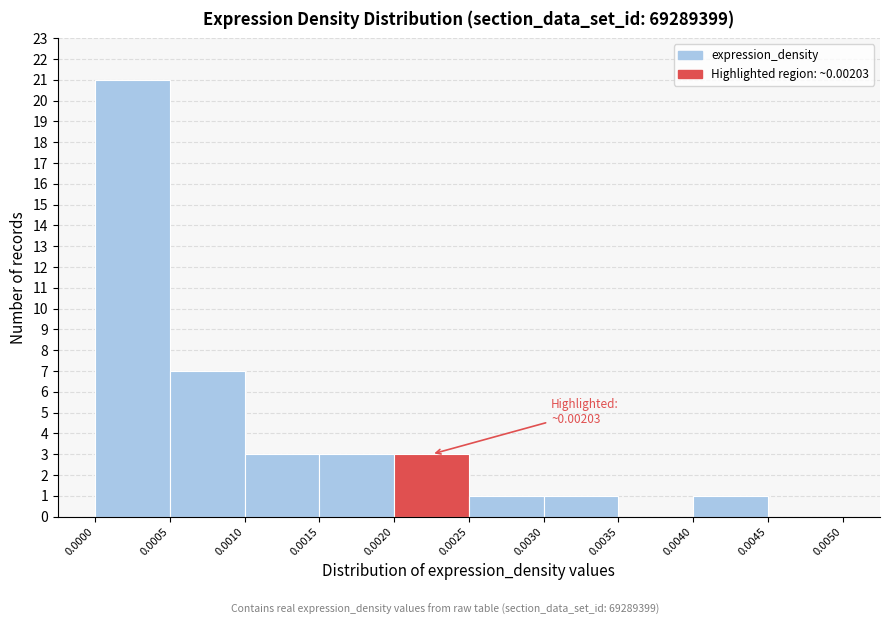

Which range on the x-axis has the tallest bar?

0.0000 to 0.0005